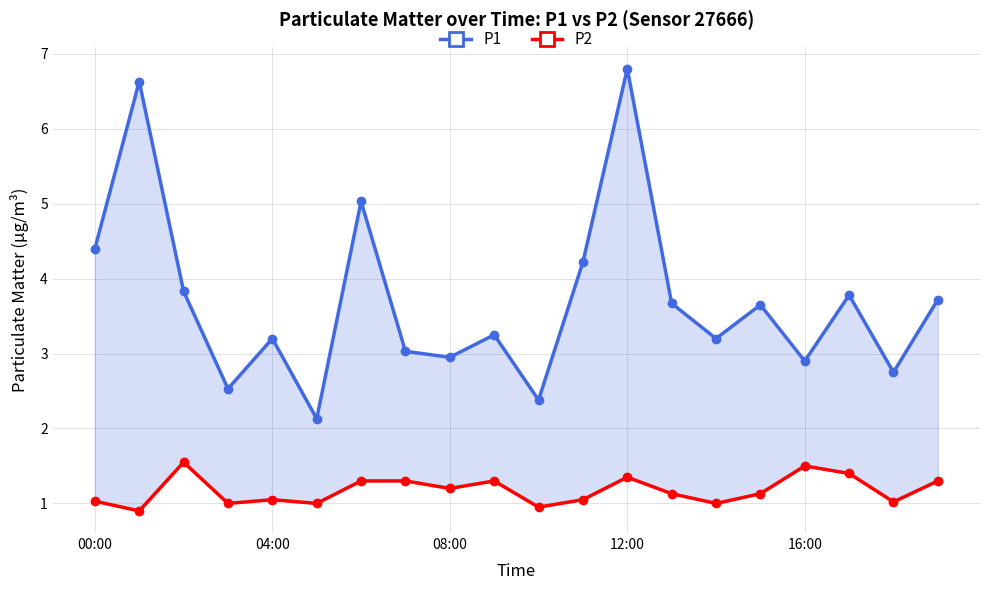

Reading left to right, transcribe all the data shown in this chart.

P1: 4.4	6.6	3.8	2.5	3.2	2.1	5.0	3.0	3.0	3.2	2.4	4.2	6.8	3.7	3.2	3.6	2.9	3.8	2.8	3.7
P2: 1.0	0.9	1.6	1.0	1.1	1.0	1.3	1.3	1.2	1.3	0.9	1.1	1.4	1.1	1.0	1.1	1.5	1.4	1.0	1.3